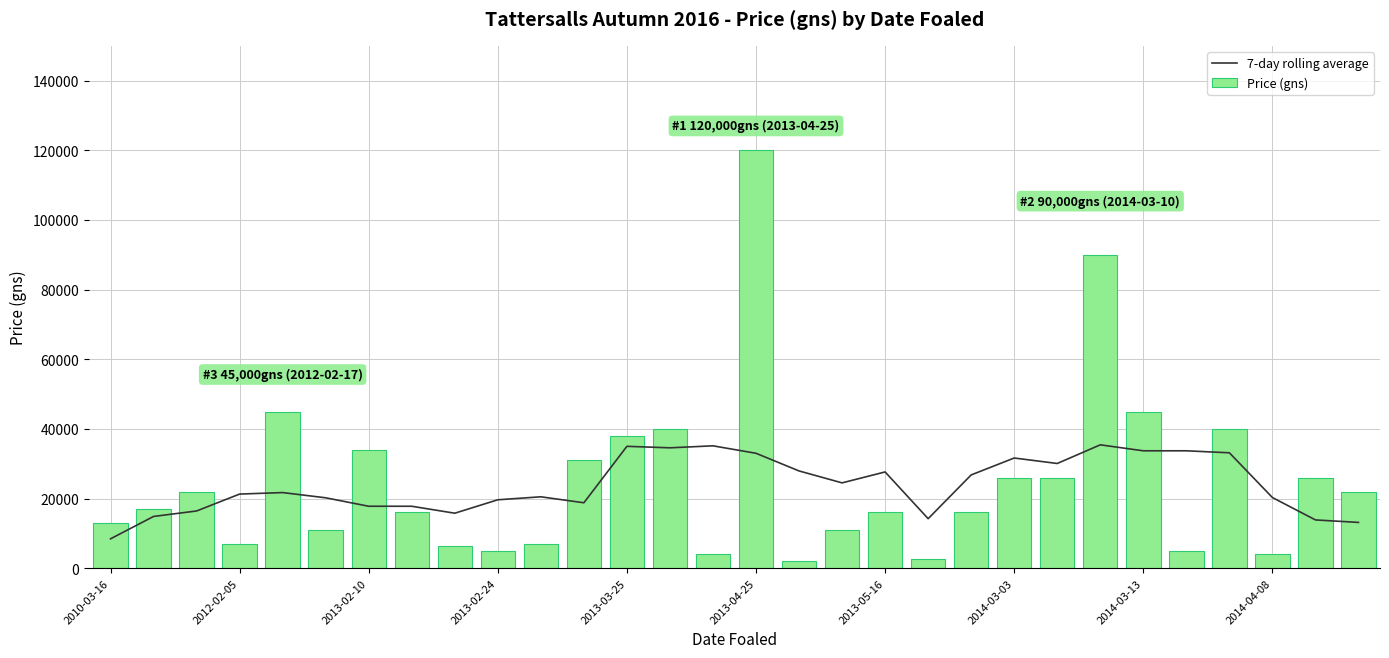

What is the lowest value of the 7-day rolling average series?

8428.6